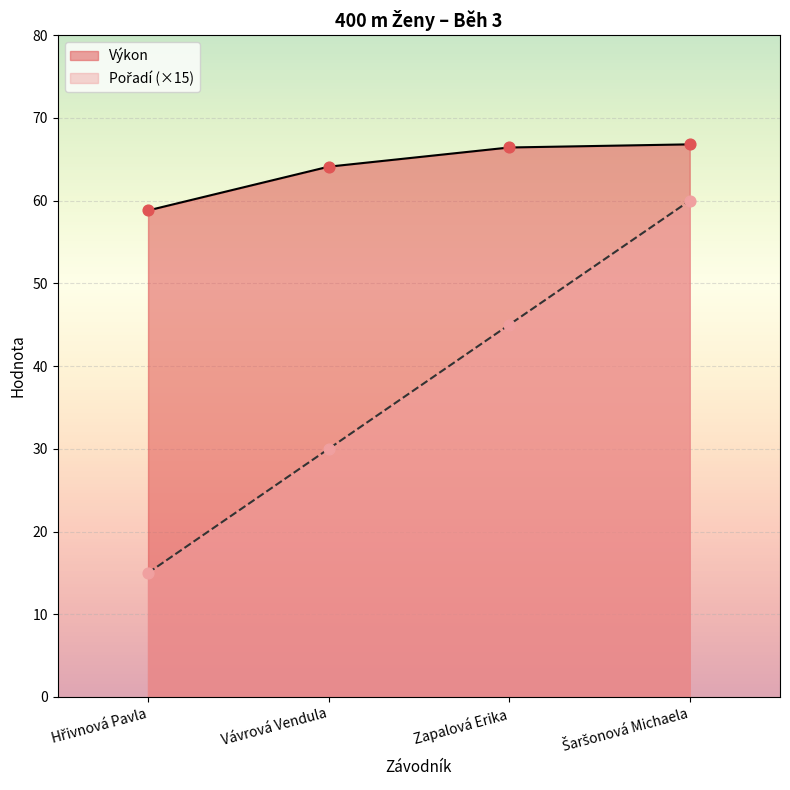

Which series has the largest total across all categories?

Výkon